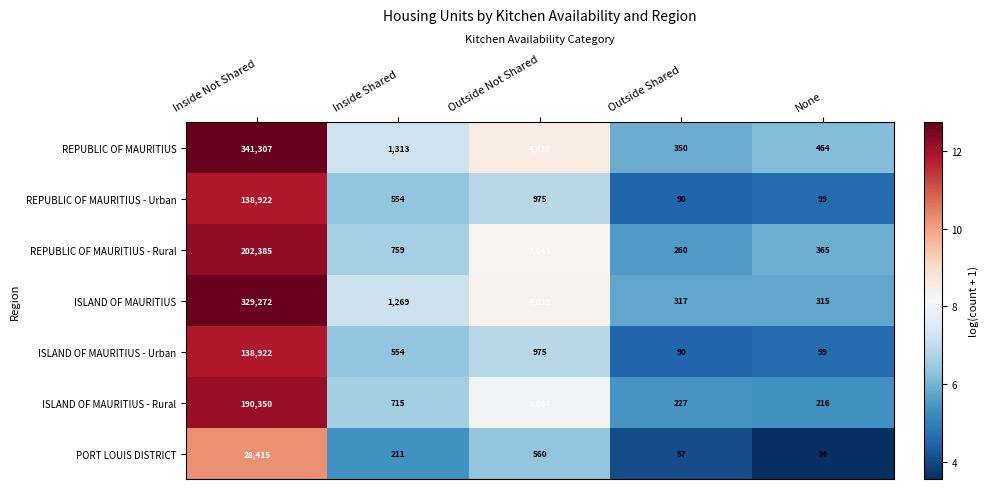

List the labels in order of ISLAND OF MAURITIUS - Rural value, largest first.

Inside Not Shared, Outside Not Shared, Inside Shared, Outside Shared, None